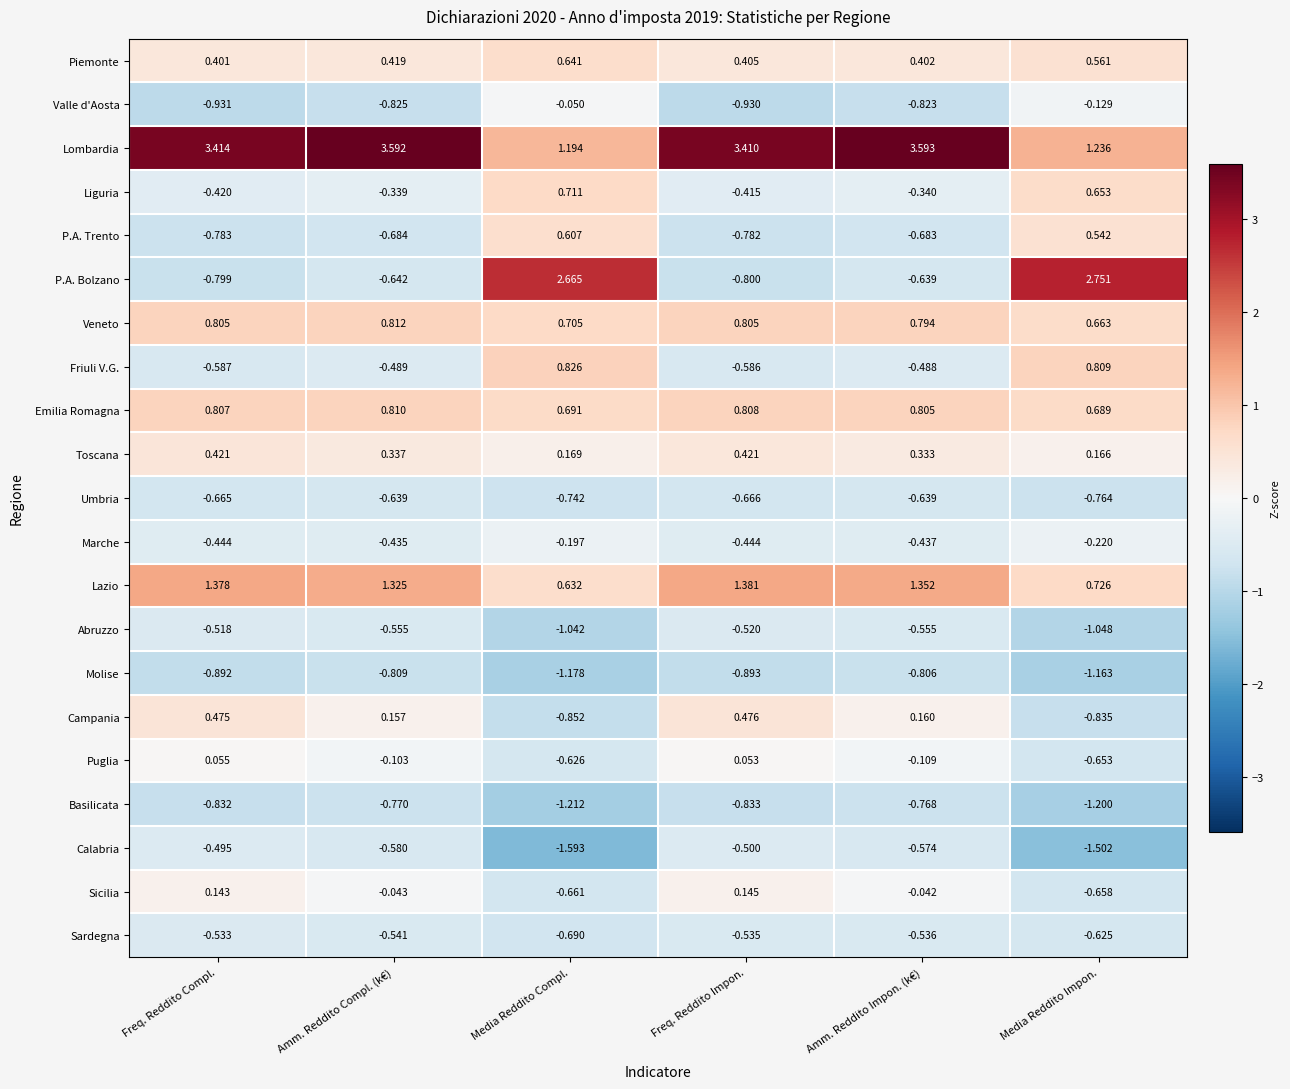

At which label does Lombardia first exceed 3?

Freq. Reddito Compl.